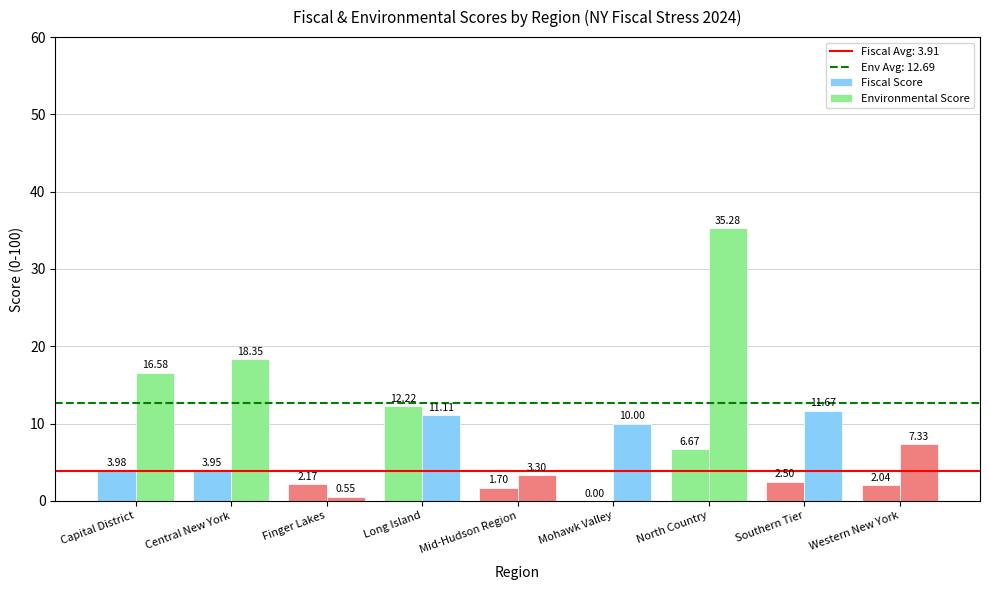

Is it true that Environmental Score equals 12.8 at North Country?

False